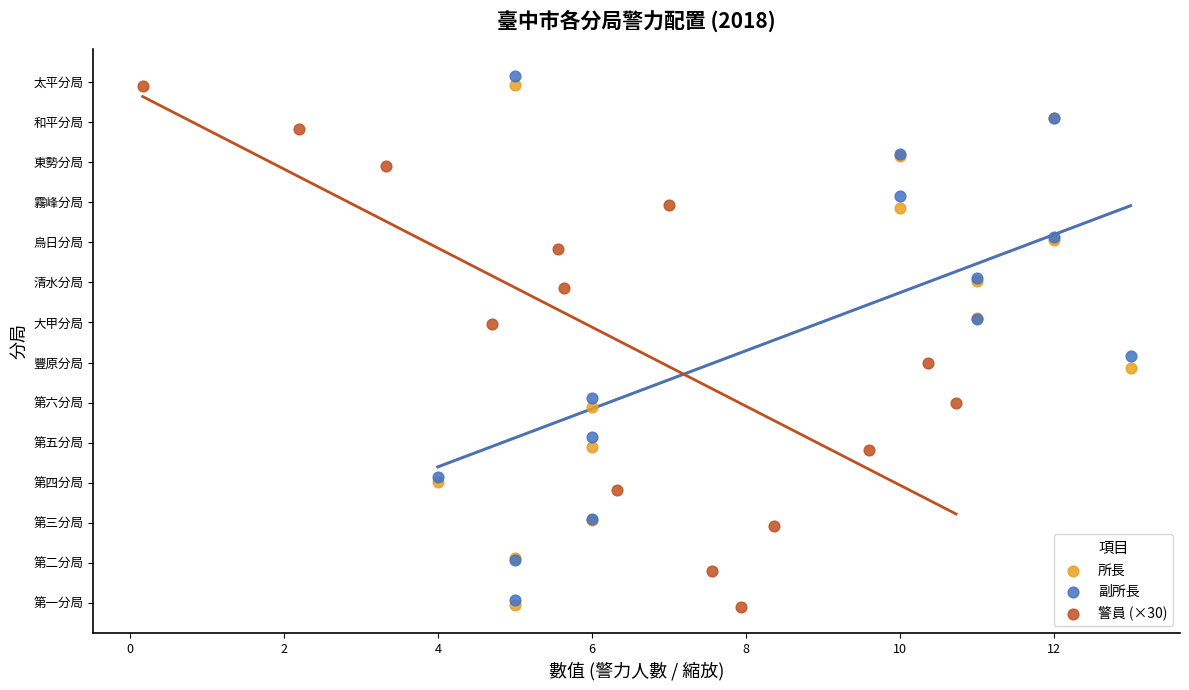

What are all the series names shown in the legend?

所長, 副所長, 警員 (×30)